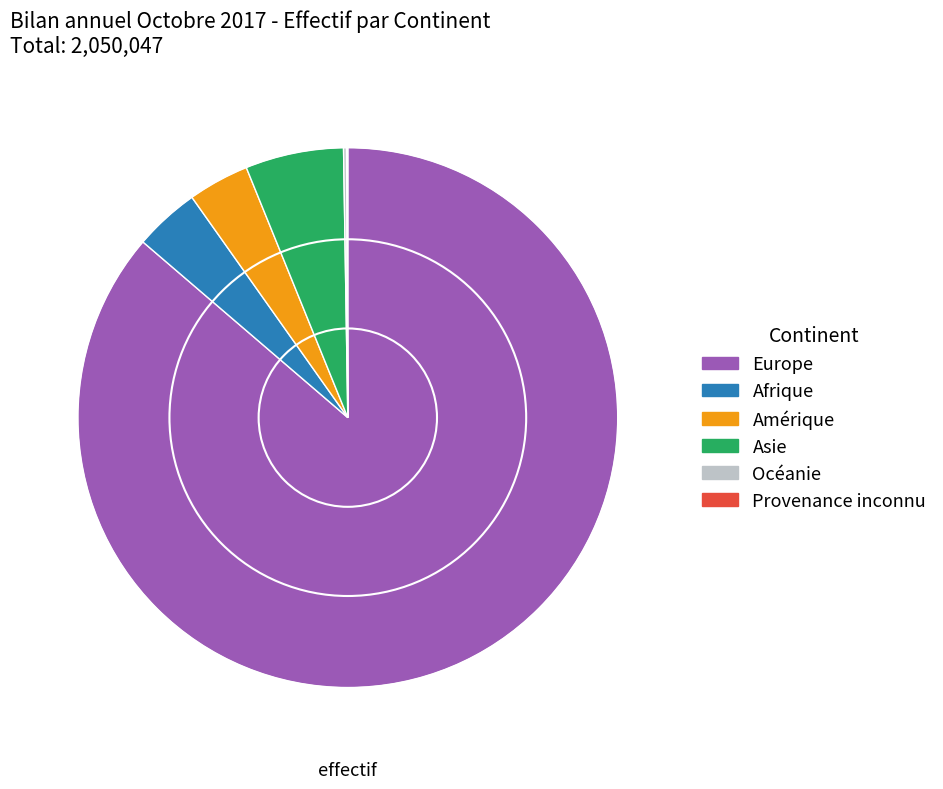

Which slice is the largest?

Europe